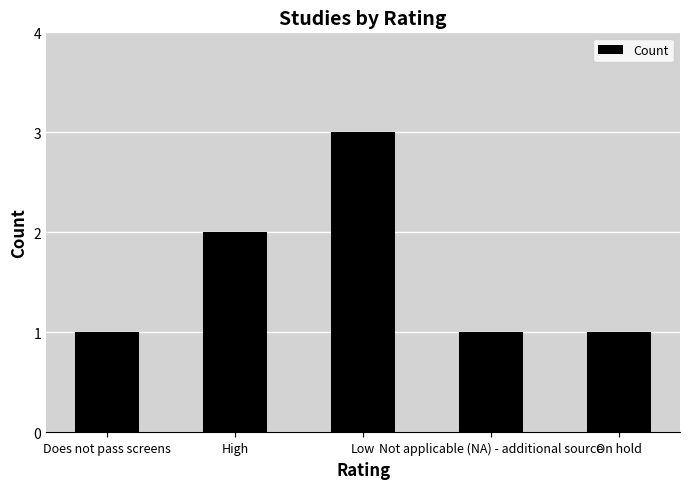

Reading left to right, what are all the values shown in this chart?

Does not pass screens=1	High=2	Low=3	Not applicable (NA) - additional source=1	On hold=1